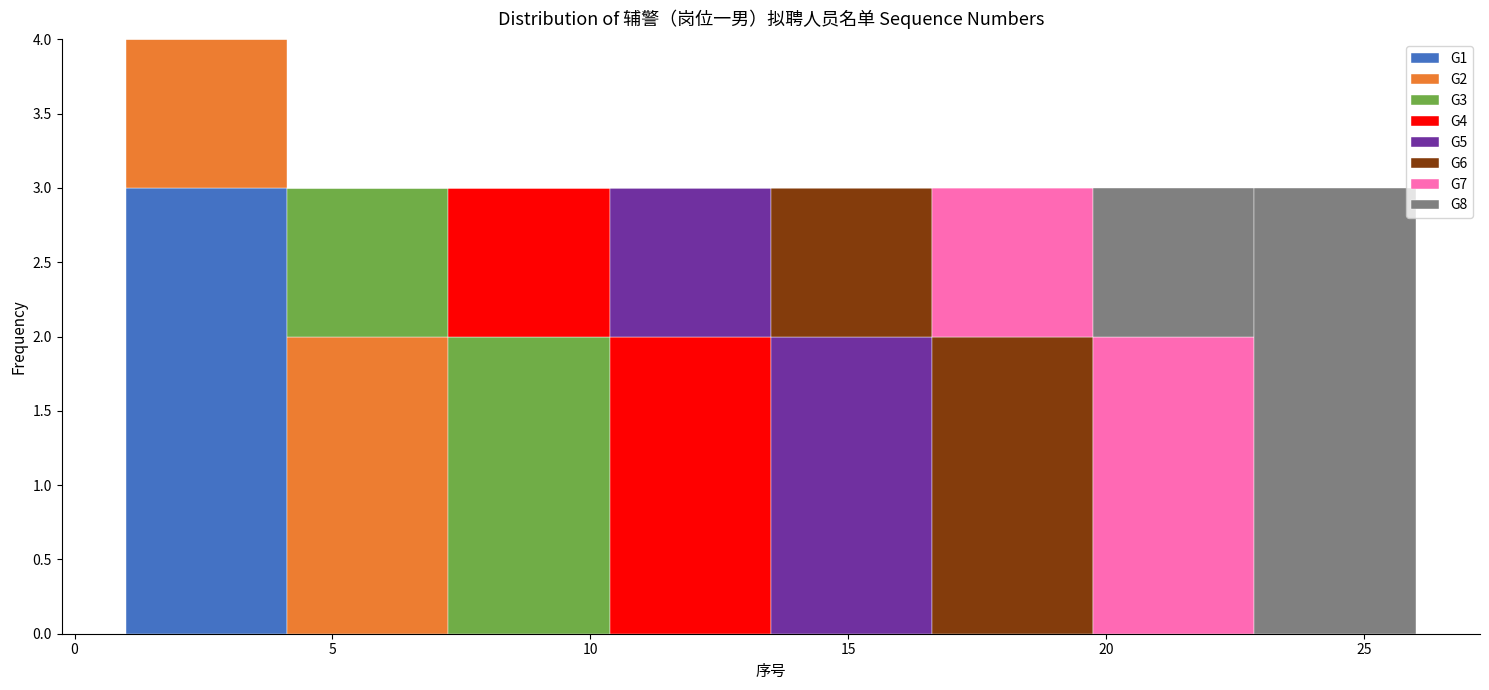

What is the total height of the stacked bar covering 16.5 to 20.0 on the x-axis? Neither the bar edges nor the heights are printed on the chart, so give them approximately, as read against the axes.

3